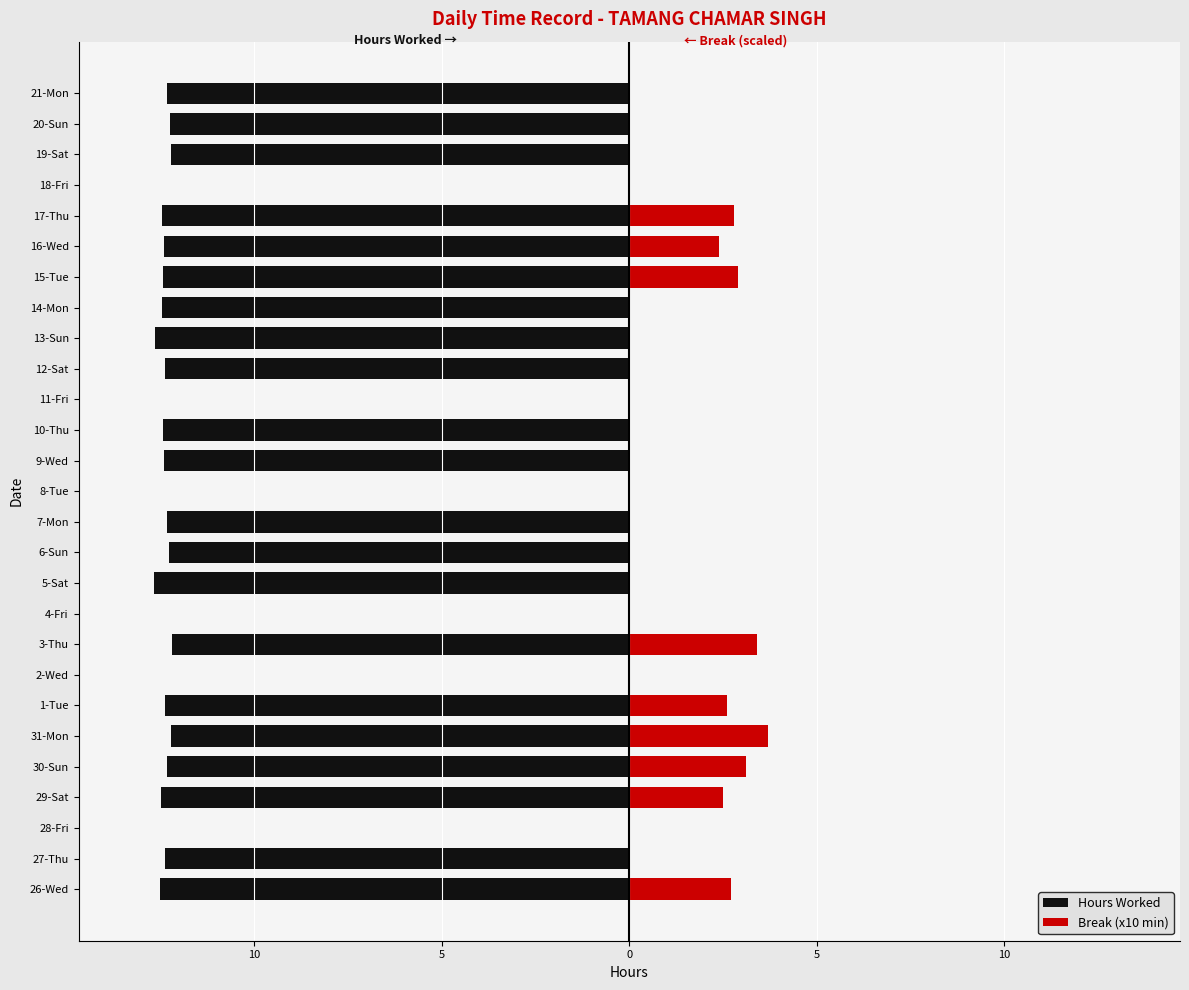

Does the chart contain stacked bars?

No